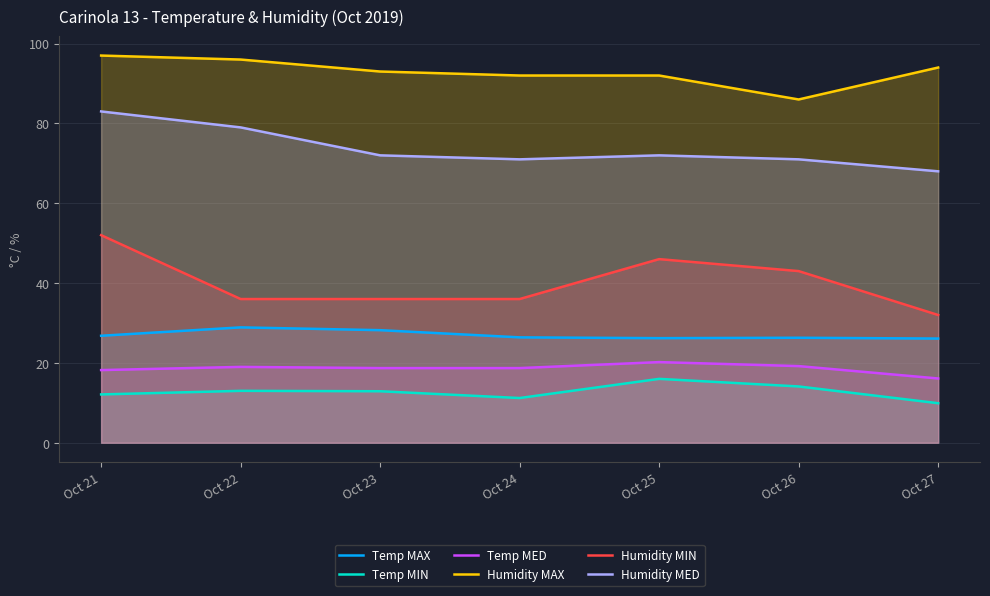

Where is Humidity MED nearest to the value 75?

Oct 23